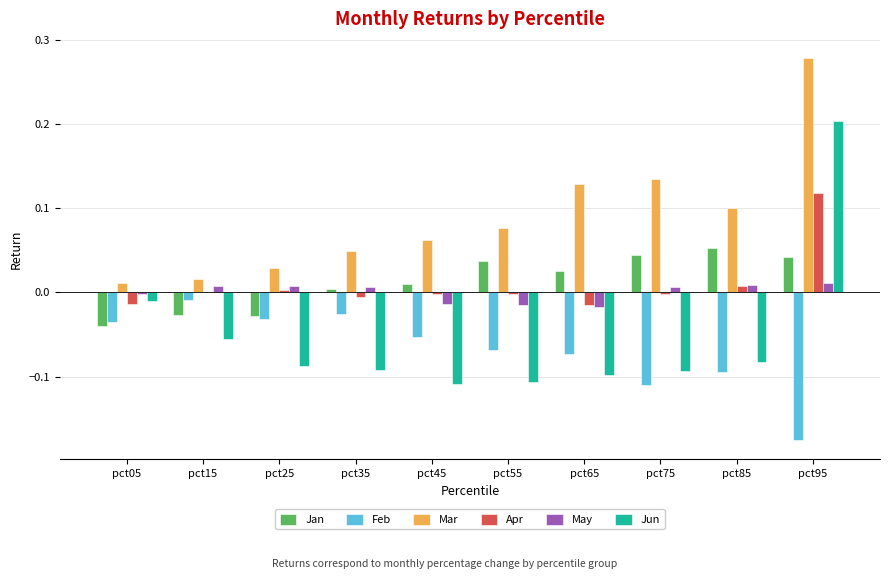

Is it true that Apr equals -0.0 at pct05?

True